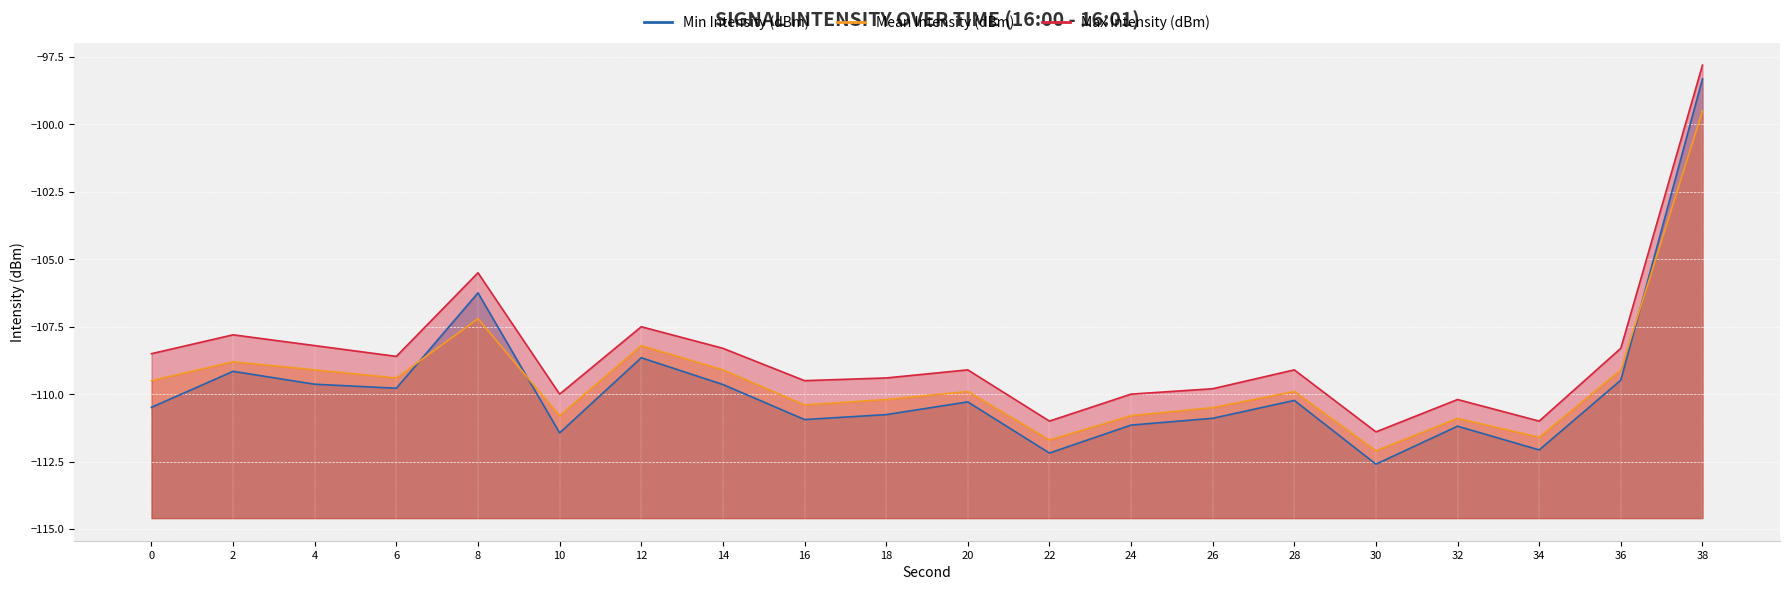

Count the number of categories in the chart.

20